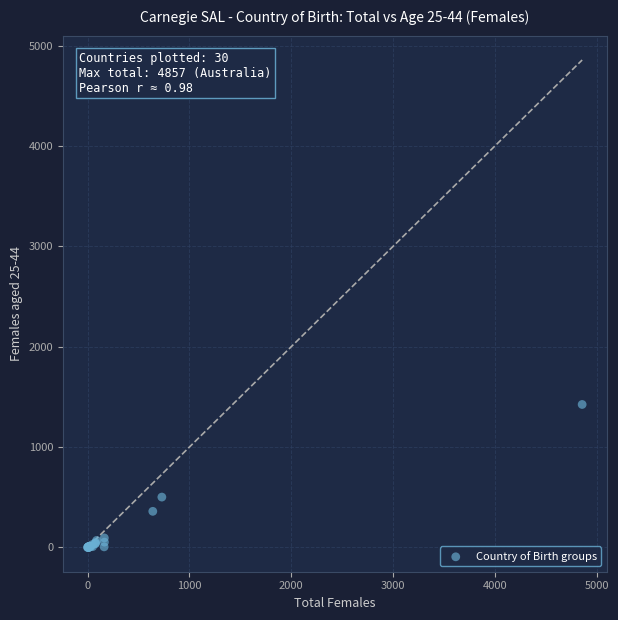

What Y value in the scatter plot is closest to 712?

501